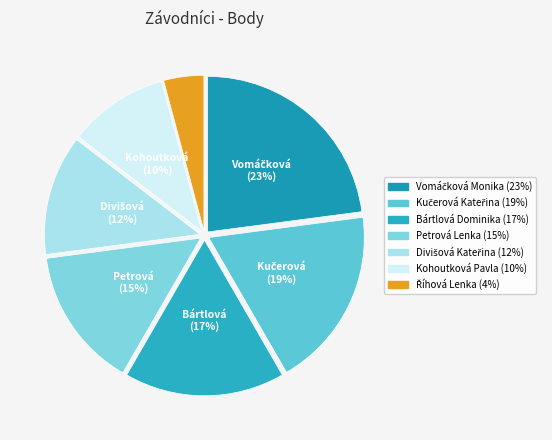

Rank the categories by value from lowest to highest.

Říhová Lenka, Kohoutková Pavla, Divišová Kateřina, Petrová Lenka, Bártlová Dominika, Kučerová Kateřina, Vomáčková Monika